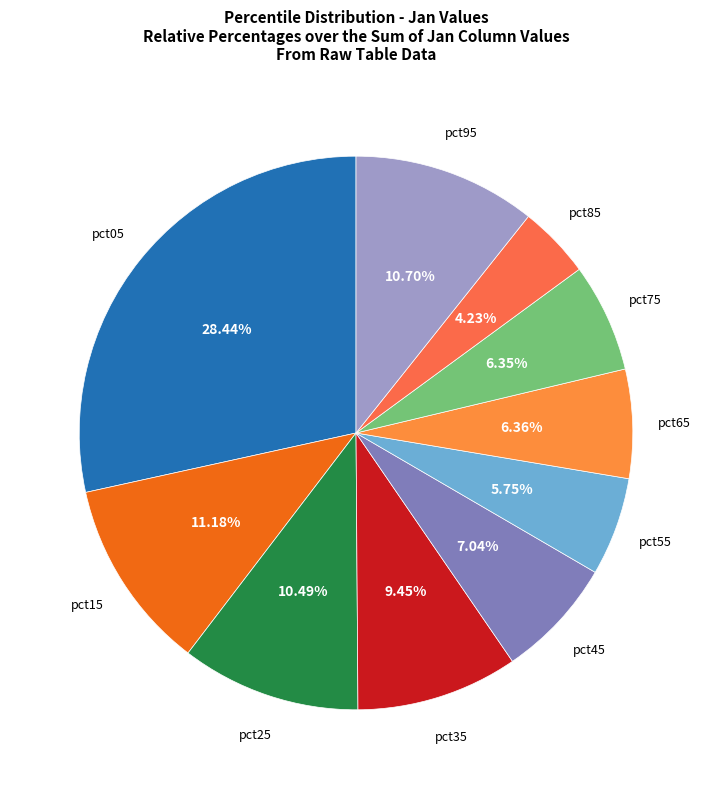

How many slices are in this pie chart?

10